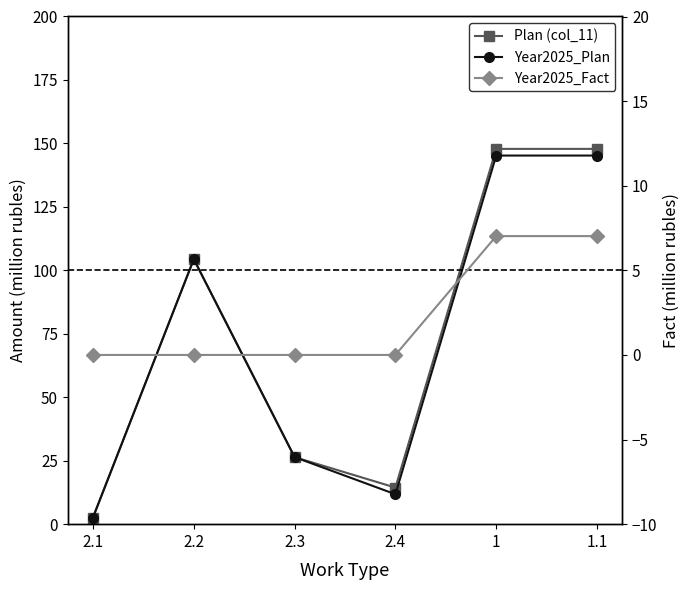

True or false: Year2025_Fact and Plan (col_11) intersect in this chart.

False